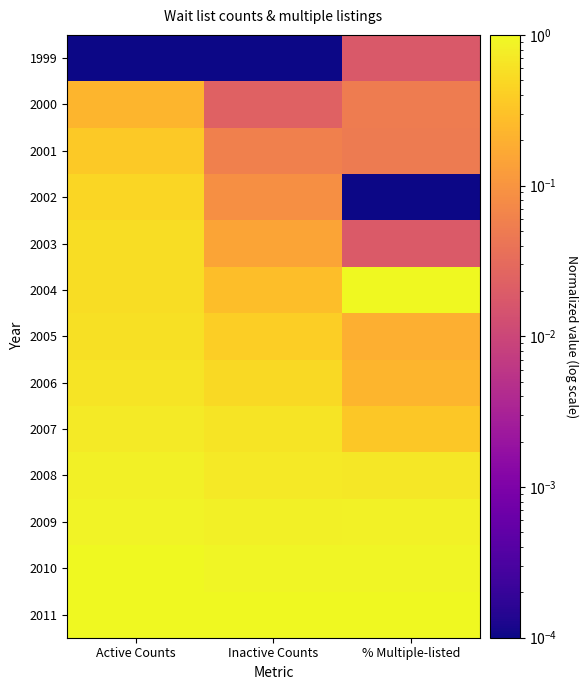

List the series in order of their peak value, highest first.

2011, 2004, 2010, 2009, 2008, 2007, 2006, 2005, 2003, 2002, 2001, 2000, 1999